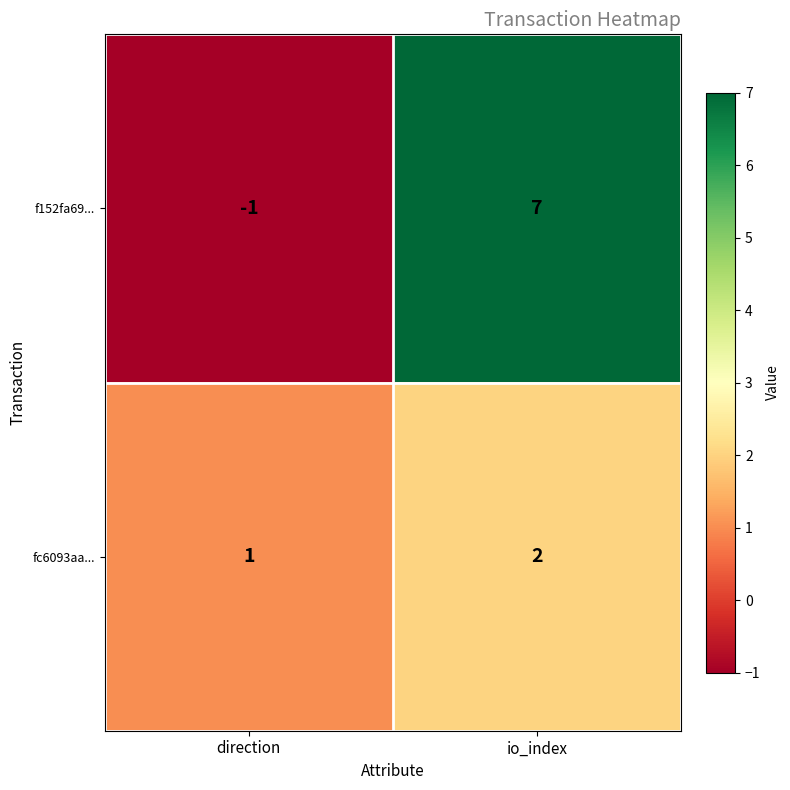

True or false: f152fa69... has a value of 0 at direction.

False